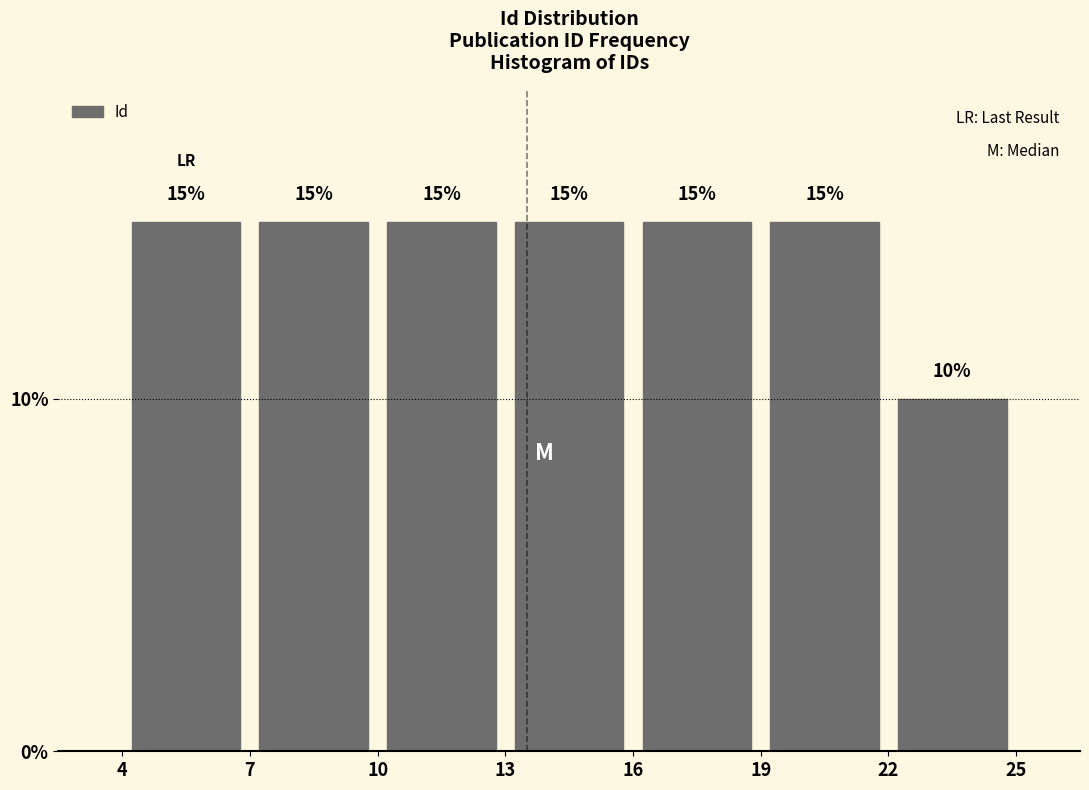

Reading left to right, transcribe this chart: for each bar, give the range it covers on the x-axis and its height.

4 to 7: 15
7 to 10: 15
10 to 13: 15
13 to 16: 15
16 to 19: 15
19 to 22: 15
22 to 25: 10